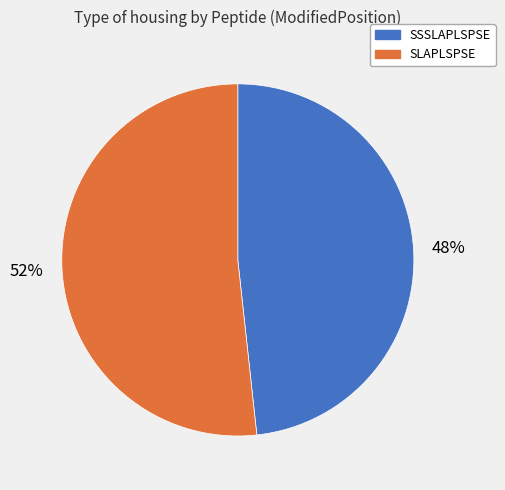

Approximately how many times larger is the value at SLAPLSPSE compared to SSSLAPLSPSE?

1.1